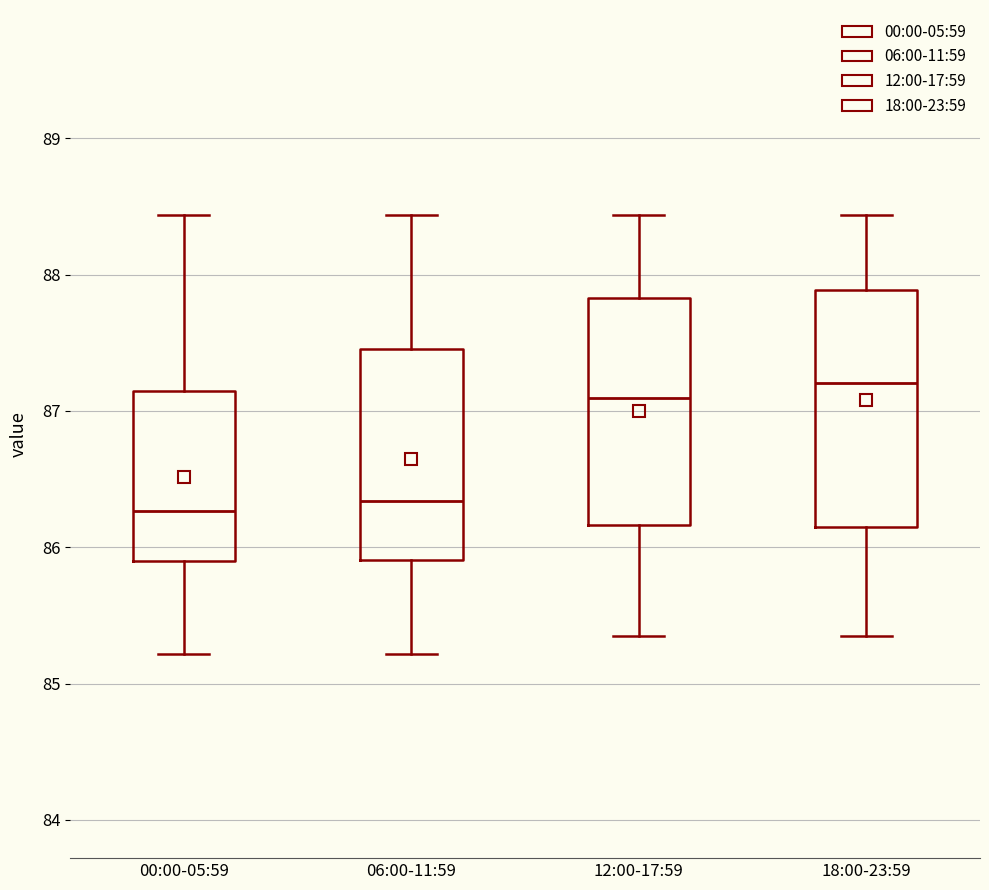

Where is the lower edge of the box for 00:00-05:59 on the y-axis? The values are not printed on the chart, so give them approximately, as read against the axis.

85.9